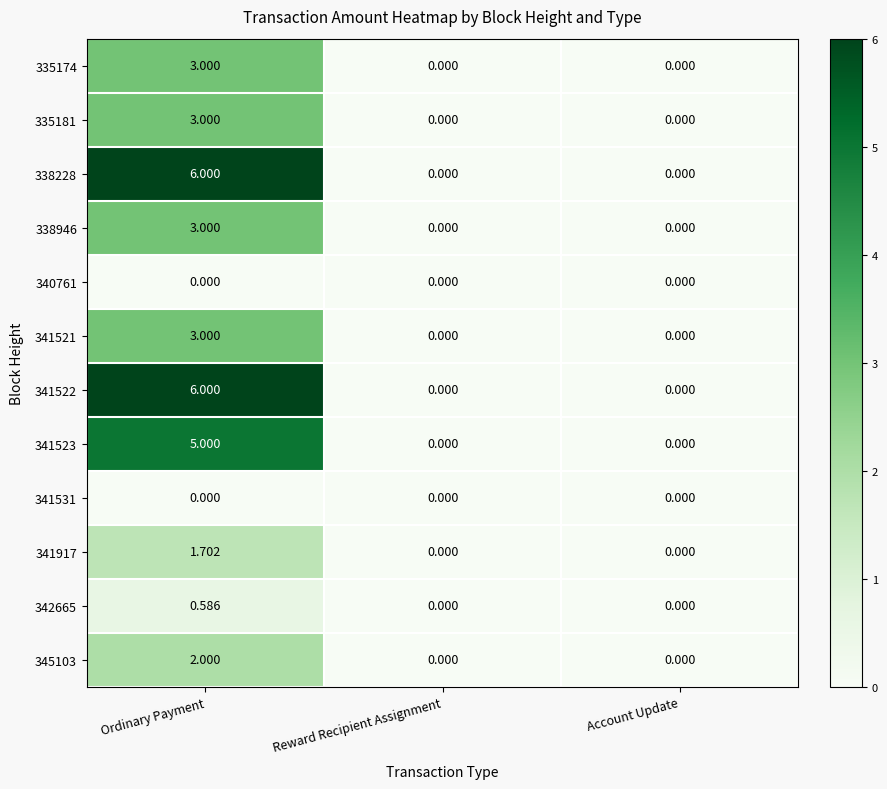

At which category is the sum across all series the highest?

Ordinary Payment